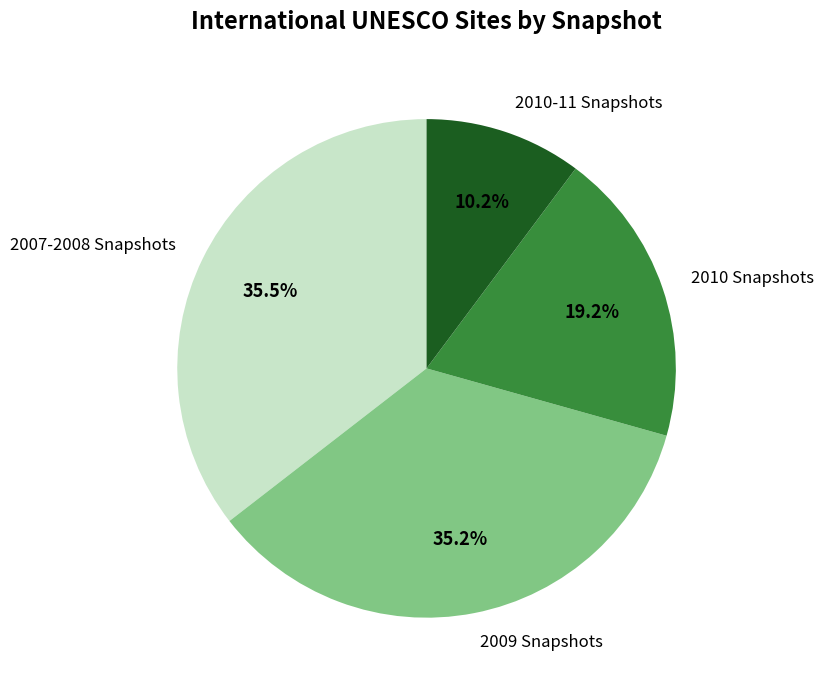

Does 2009 Snapshots account for over 50% of the chart?

No